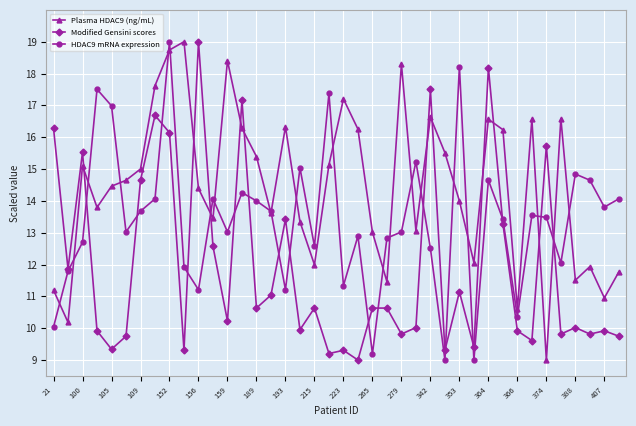

What is the value of the HDAC9 mRNA expression point at the 8th from the left?

14.1